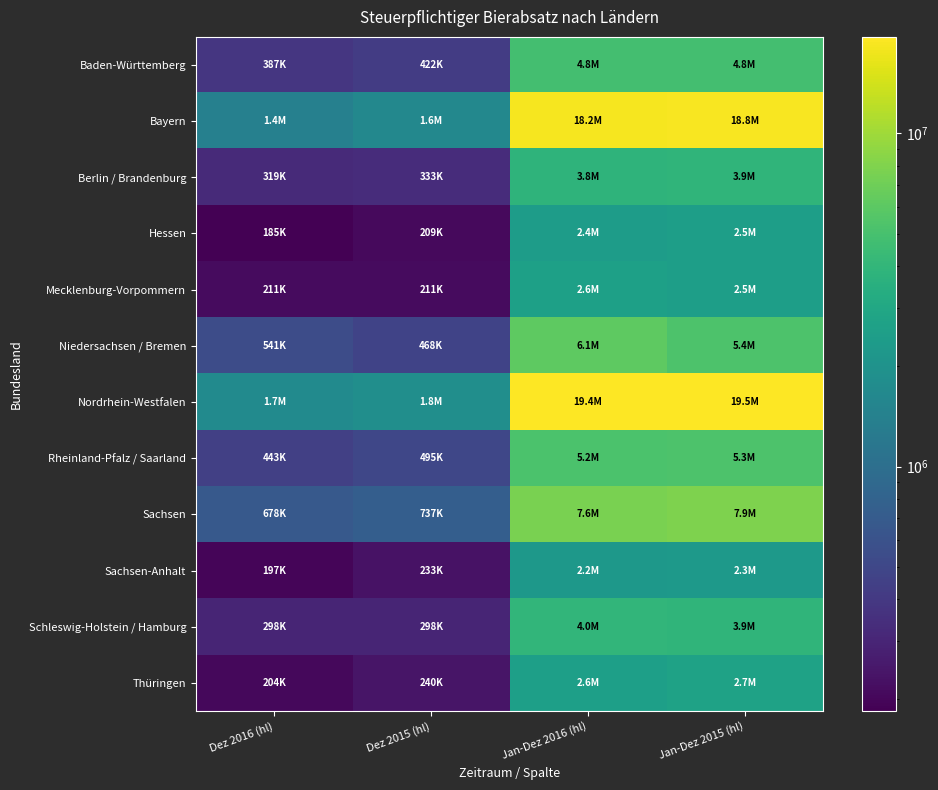

Between Jan-Dez 2016 (hl) and Jan-Dez 2015 (hl), which is larger?

Jan-Dez 2015 (hl)